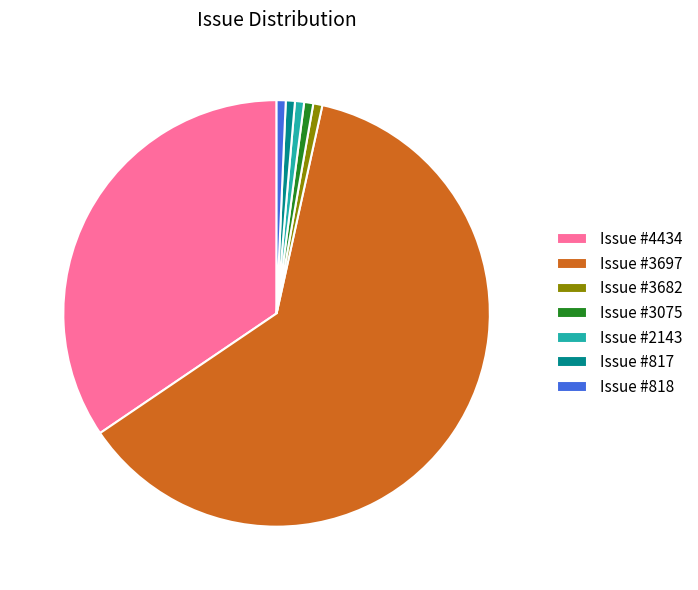

Is the sum of Issue #3697 and Issue #3075 greater than half?

Yes